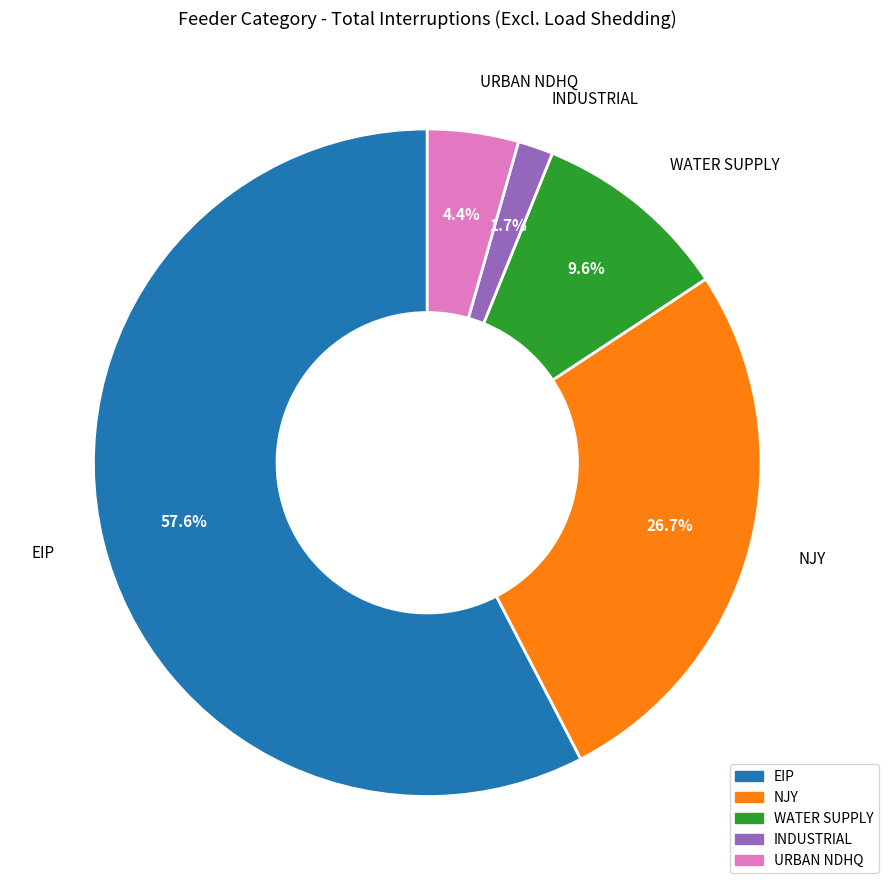

Is there a majority slice in this chart?

Yes